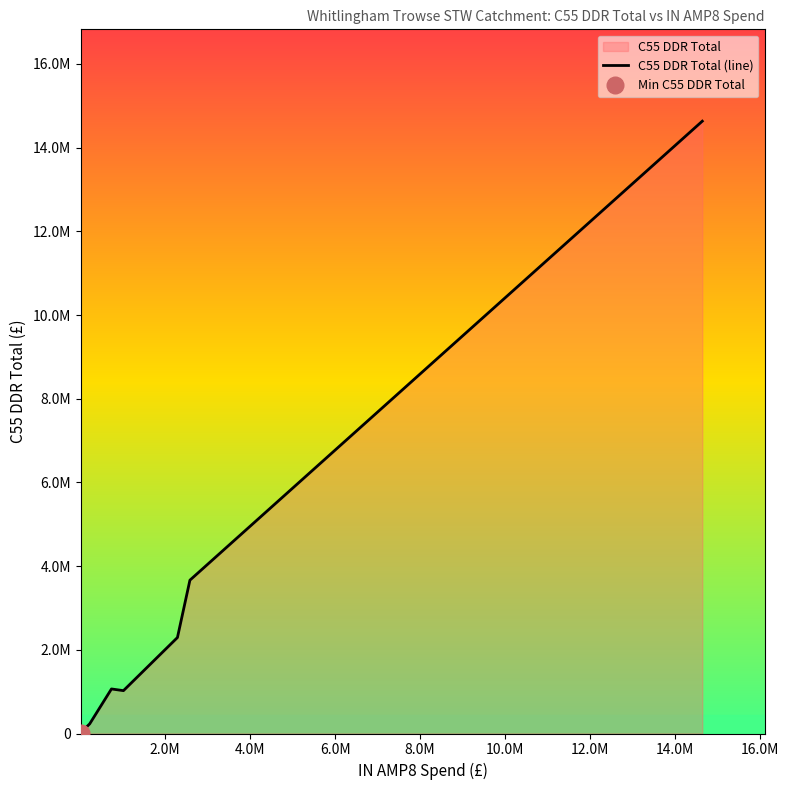

What position from the left is 14.0M?

8